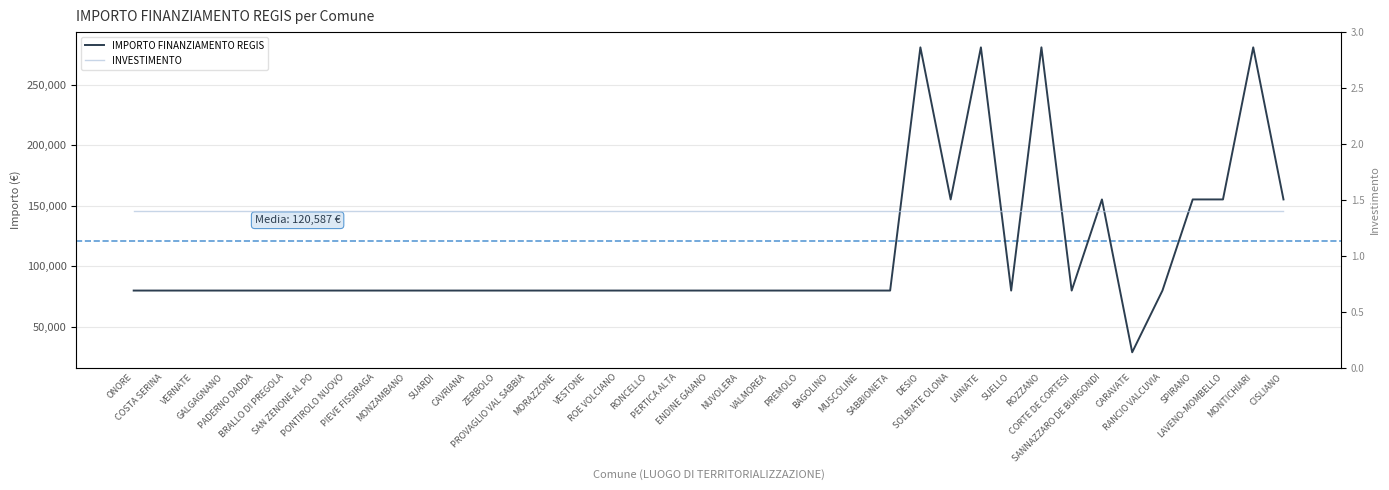

Rank the categories by value from lowest to highest.

CARAVATE, ONORE, COSTA SERINA, VERNATE, GALGAGNANO, PADERNO DADDA, BRALLO DI PREGOLA, SAN ZENONE AL PO, PONTIROLO NUOVO, PIEVE FISSIRAGA, MONZAMBANO, SUARDI, CAVRIANA, ZERBOLO, PROVAGLIO VAL SABBIA, MORAZZONE, VESTONE, ROE VOLCIANO, RONCELLO, PERTICA ALTA, ENDINE GAIANO, NUVOLERA, VALMOREA, PREMOLO, BAGOLINO, MUSCOLINE, SABBIONETA, SUELLO, CORTE DE CORTESI, RANCIO VALCUVIA, SOLBIATE OLONA, SANNAZZARO DE BURGONDI, SPIRANO, LAVENO-MOMBELLO, CISLIANO, DESIO, LAINATE, ROZZANO, MONTICHIARI